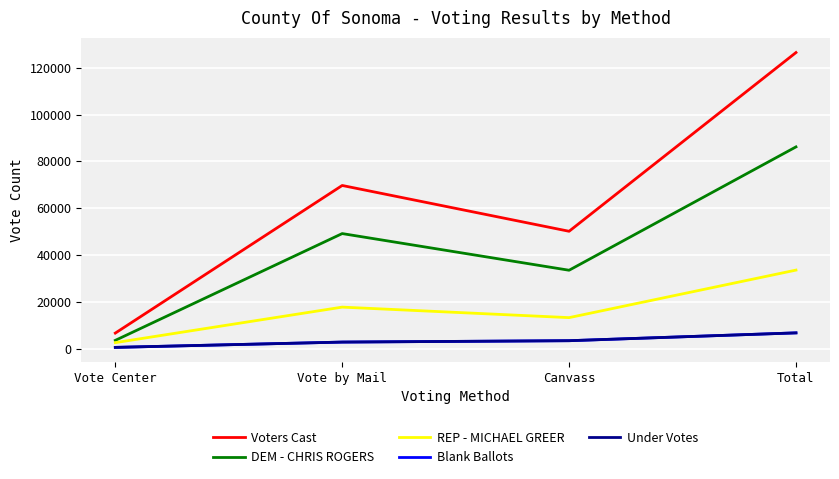

Which category has the highest value across all series?

Total